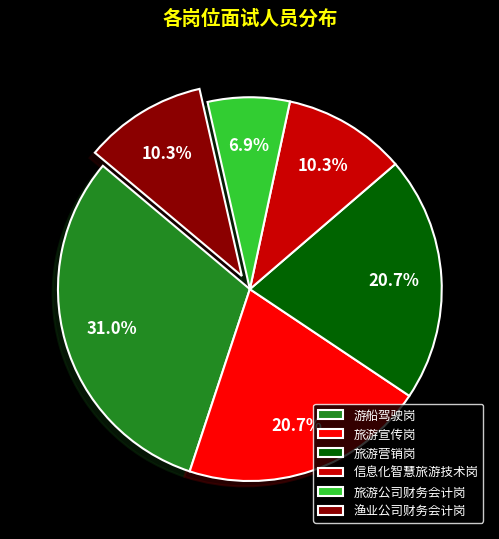

Is there a majority slice in this chart?

No